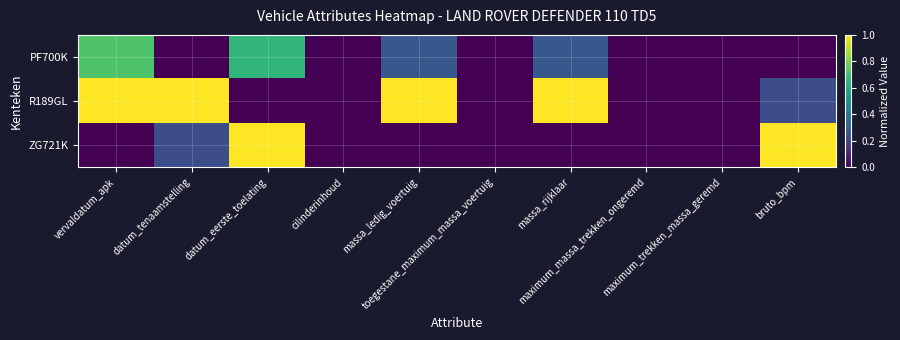

Rank the series at datum_tenaamstelling from highest to lowest value.

R189GL, ZG721K, PF700K